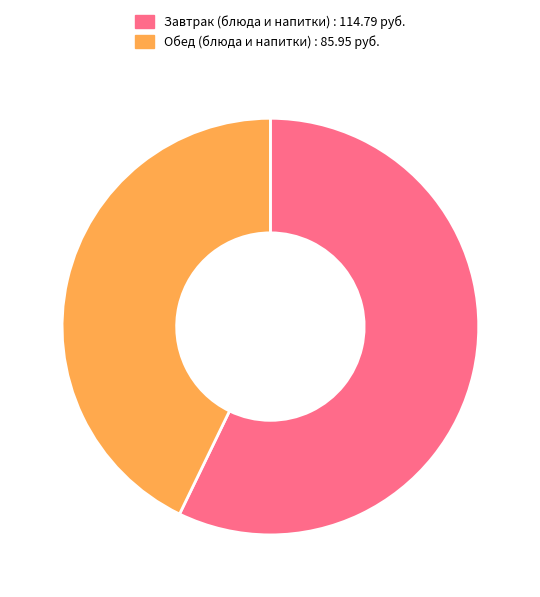

Does any single category account for the majority?

Yes